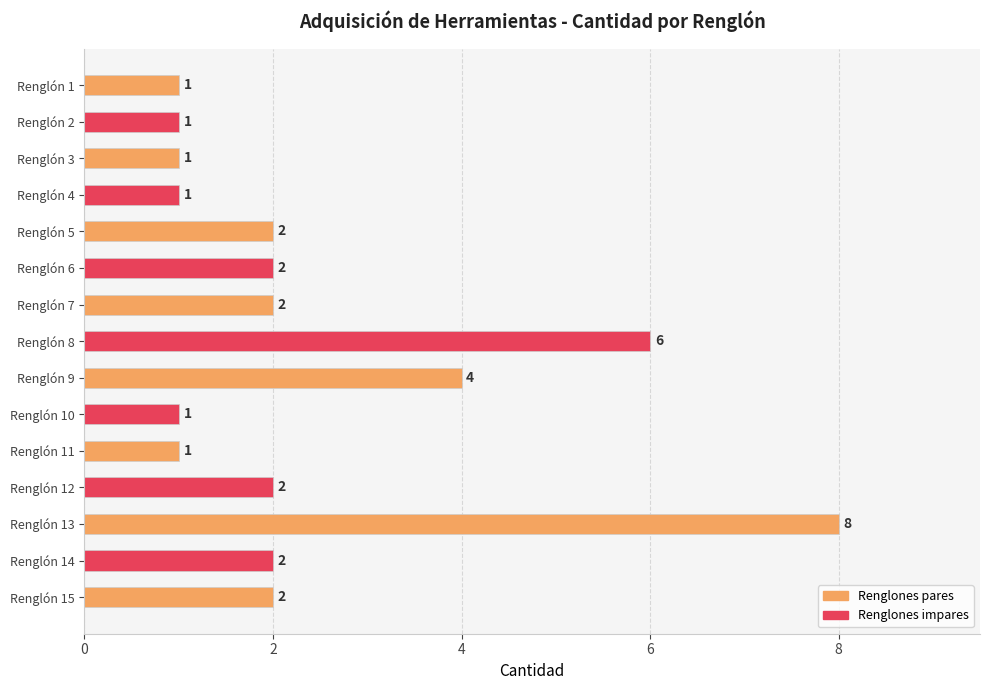

What is the ratio of the value at Renglón 8 to the value at Renglón 12?

3.0